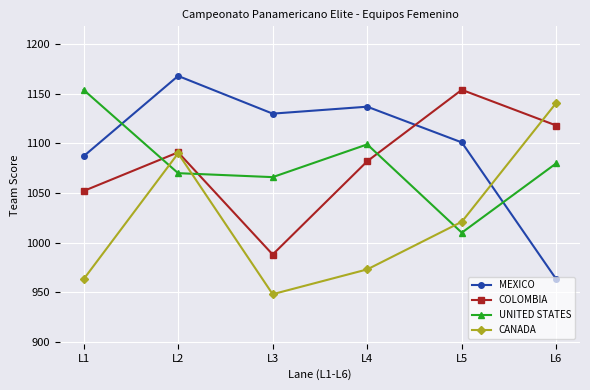

Reading right to left, transcribe all the data shown in this chart.

MEXICO: L6=963	L5=1101	L4=1137	L3=1130	L2=1168	L1=1087
COLOMBIA: L6=1118	L5=1154	L4=1082	L3=988	L2=1091	L1=1052
UNITED STATES: L6=1080	L5=1010	L4=1099	L3=1066	L2=1070	L1=1154
CANADA: L6=1141	L5=1021	L4=973	L3=948	L2=1090	L1=963